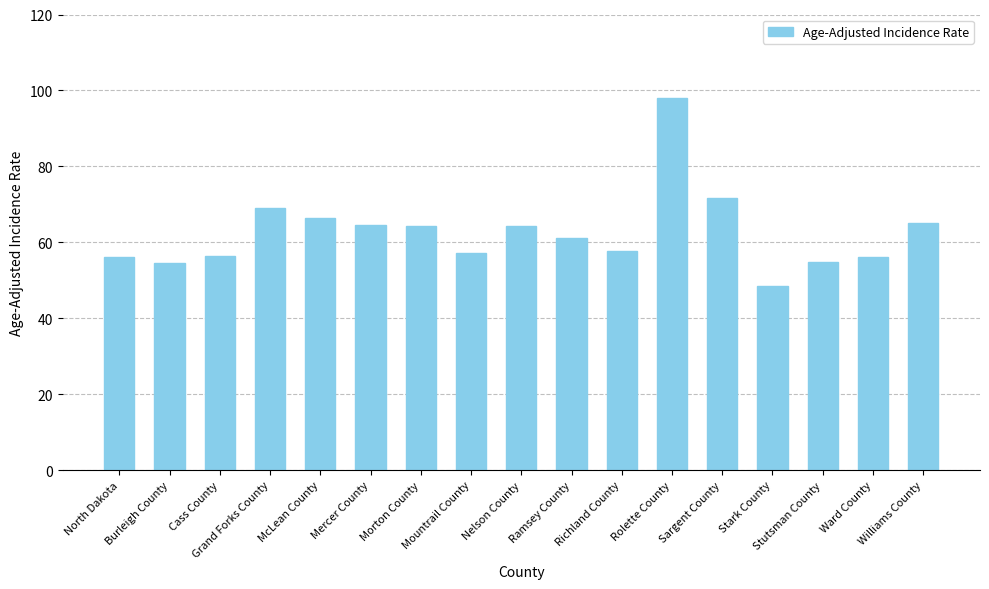

What is the greatest value displayed?

97.9